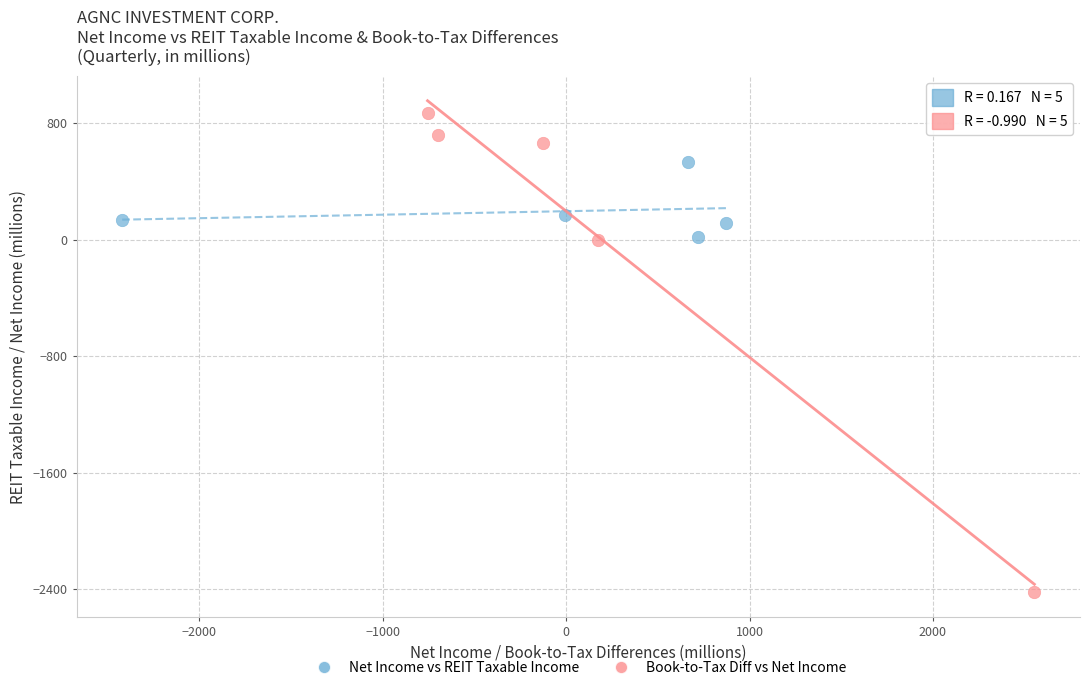

Which series contains the highest Y value?

Book-to-Tax Diff vs Net Income